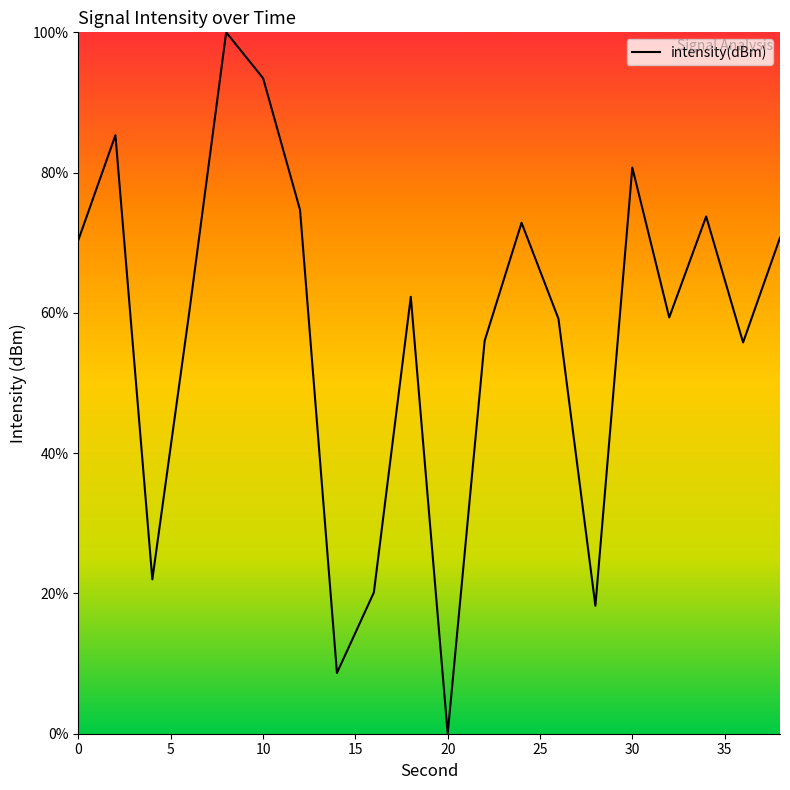

What is the greatest value displayed?

100.0